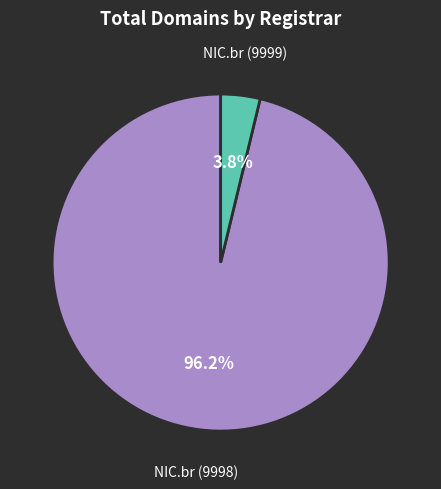

Is there any slice that represents more than half of the pie?

Yes